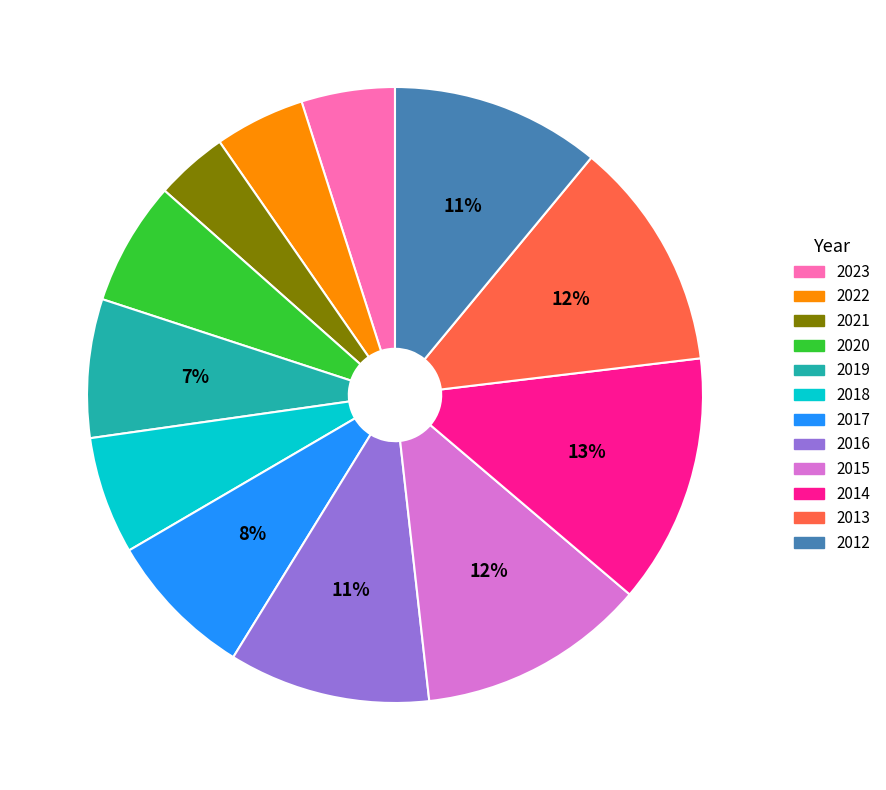

What percentage is the 2012 slice, to the nearest percent?

11%